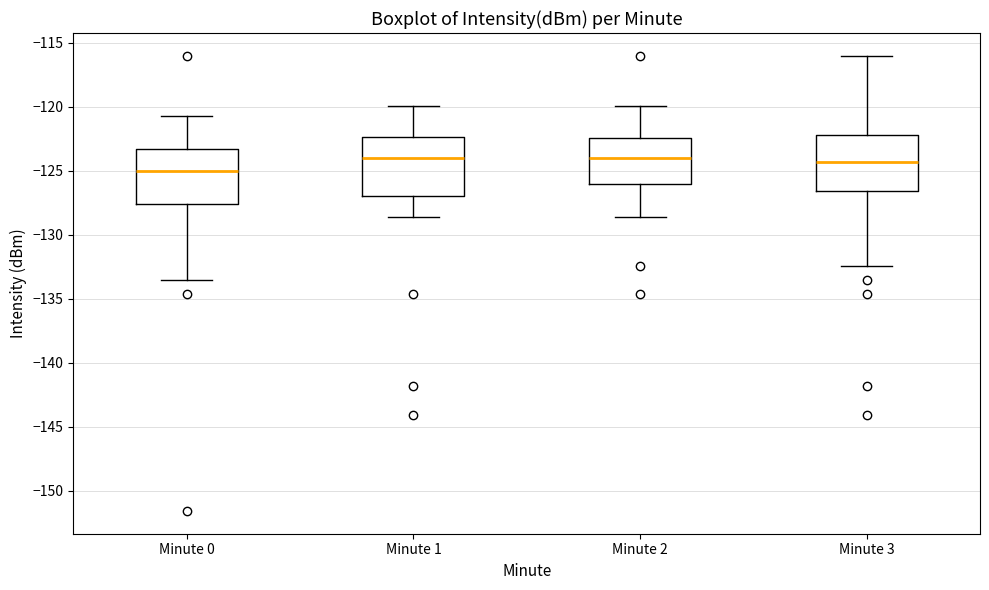

Where does the upper whisker of the box for Minute 2 end on the y-axis? The values are not printed on the chart, so give them approximately, as read against the axis.

-120.0